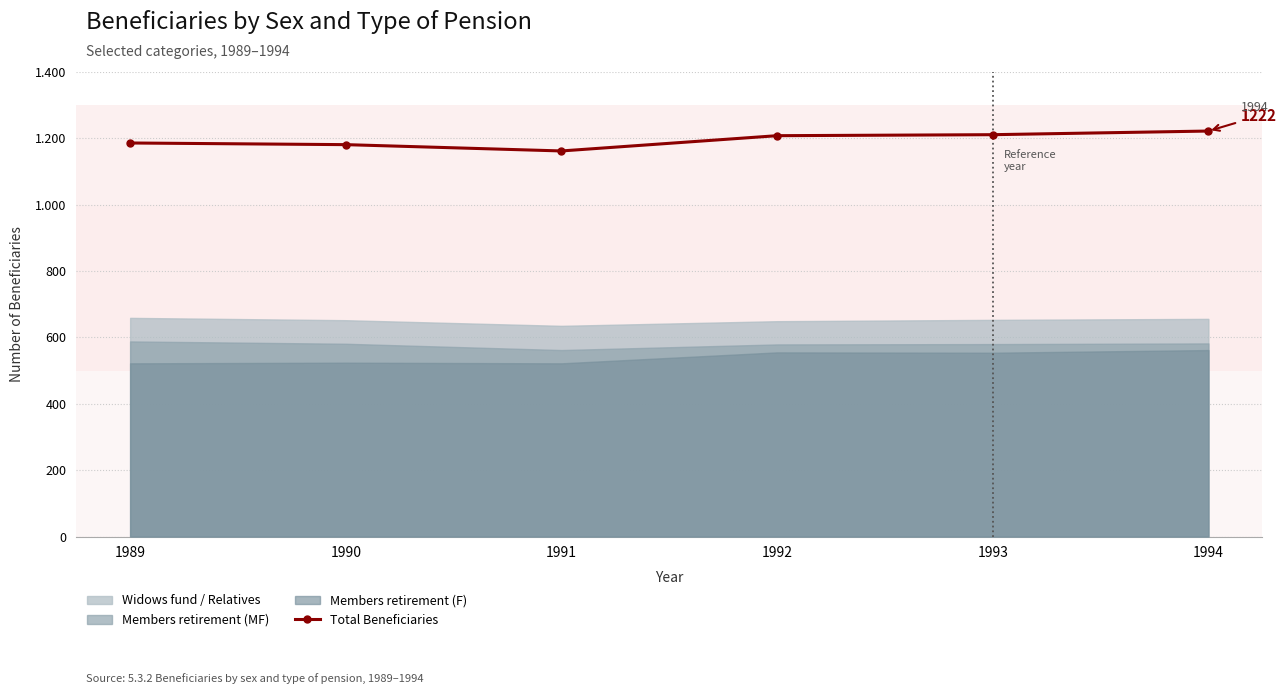

Rank the categories by value from highest to lowest.

1994, 1993, 1992, 1989, 1990, 1991